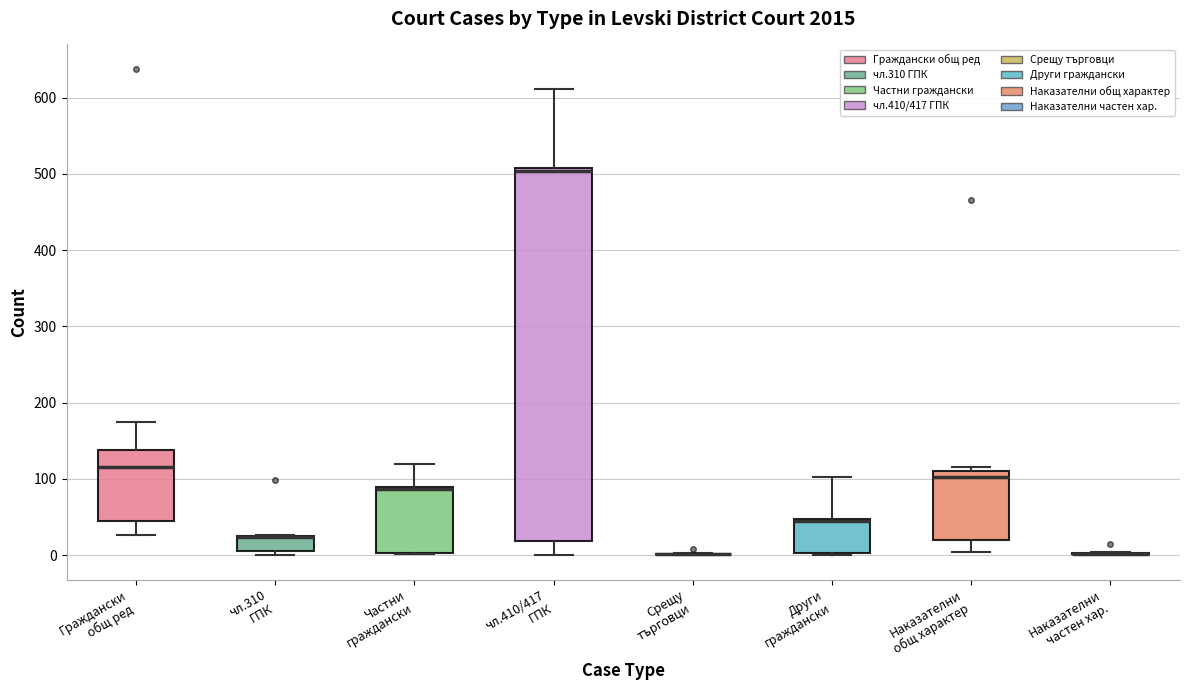

Where is the upper edge of the box for Граждански общ ред on the y-axis? The values are not printed on the chart, so give them approximately, as read against the axis.

140